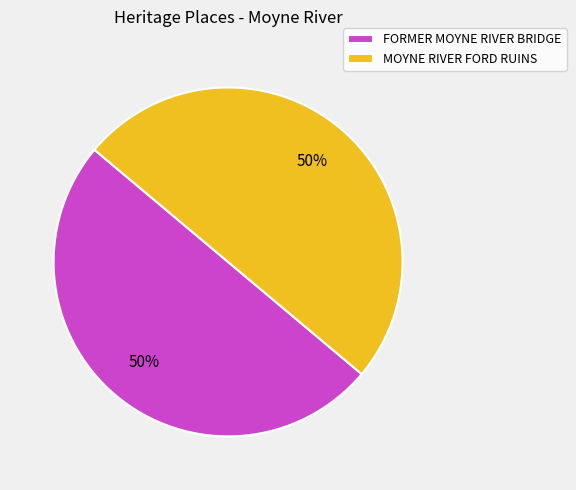

To the nearest percent, what is the average slice percentage?

50%